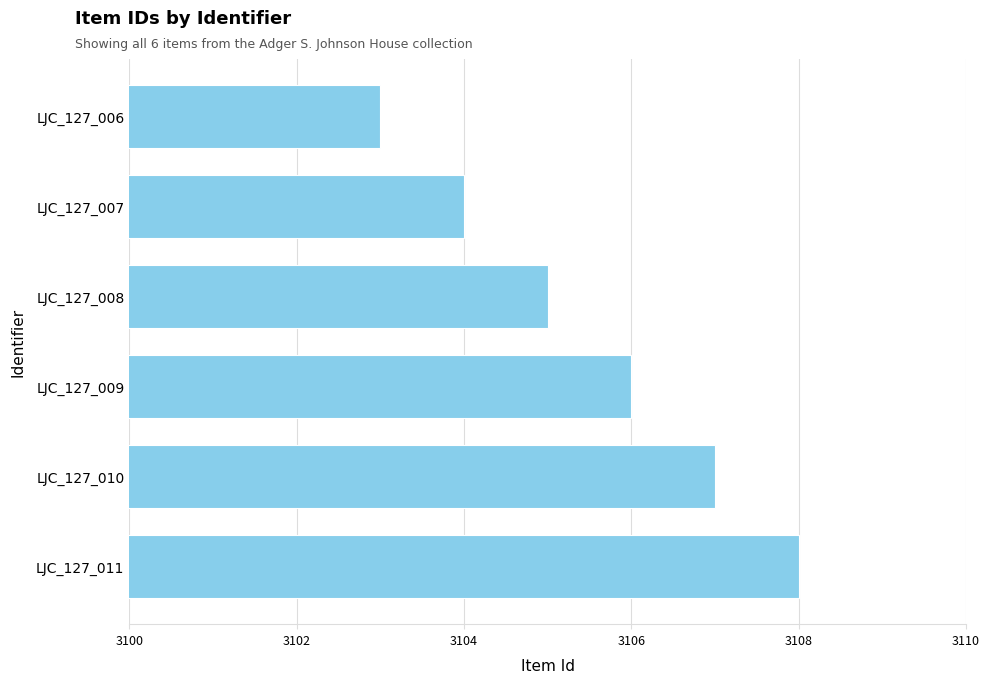

Where is the data nearest to the value 3105?

LJC_127_008